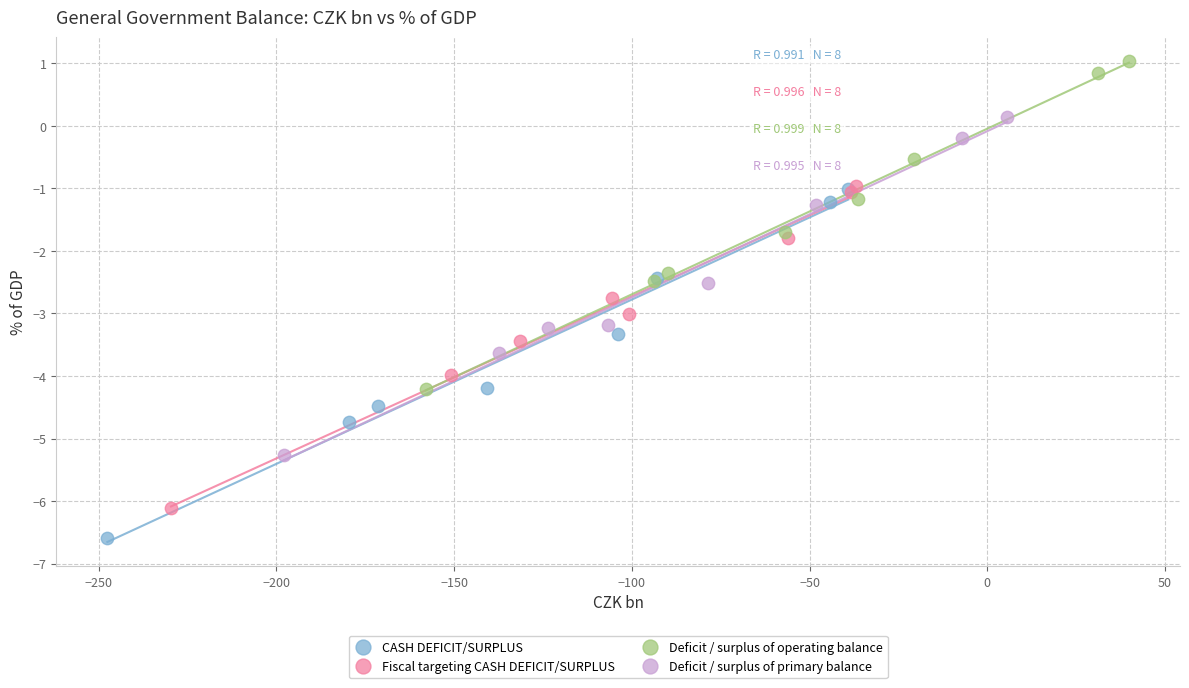

Which series contains the lowest Y value?

CASH DEFICIT/SURPLUS